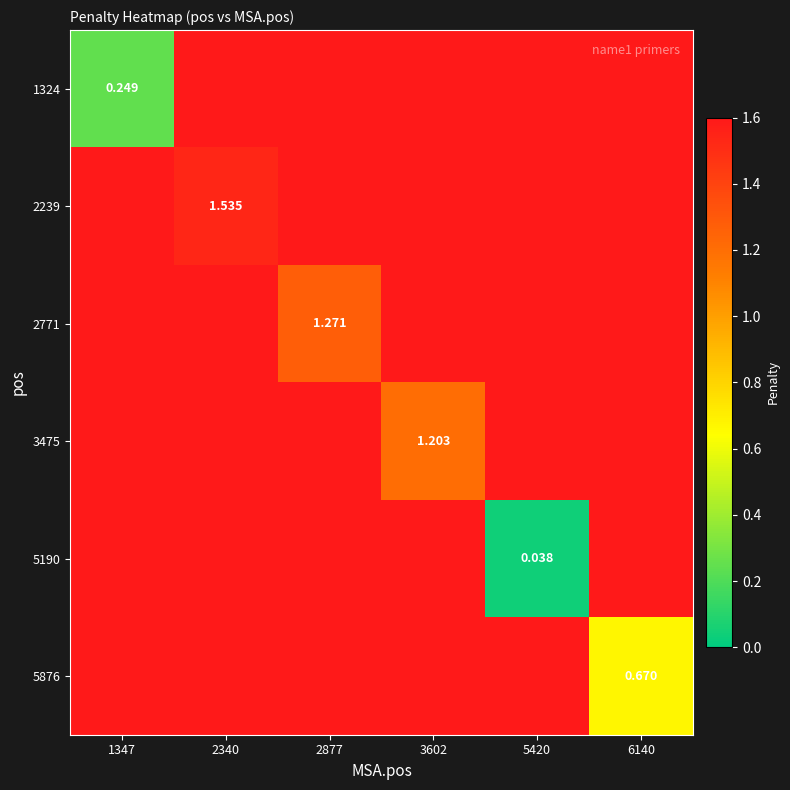

What is the difference between the maximum and minimum values in the 3475 series?

1.2